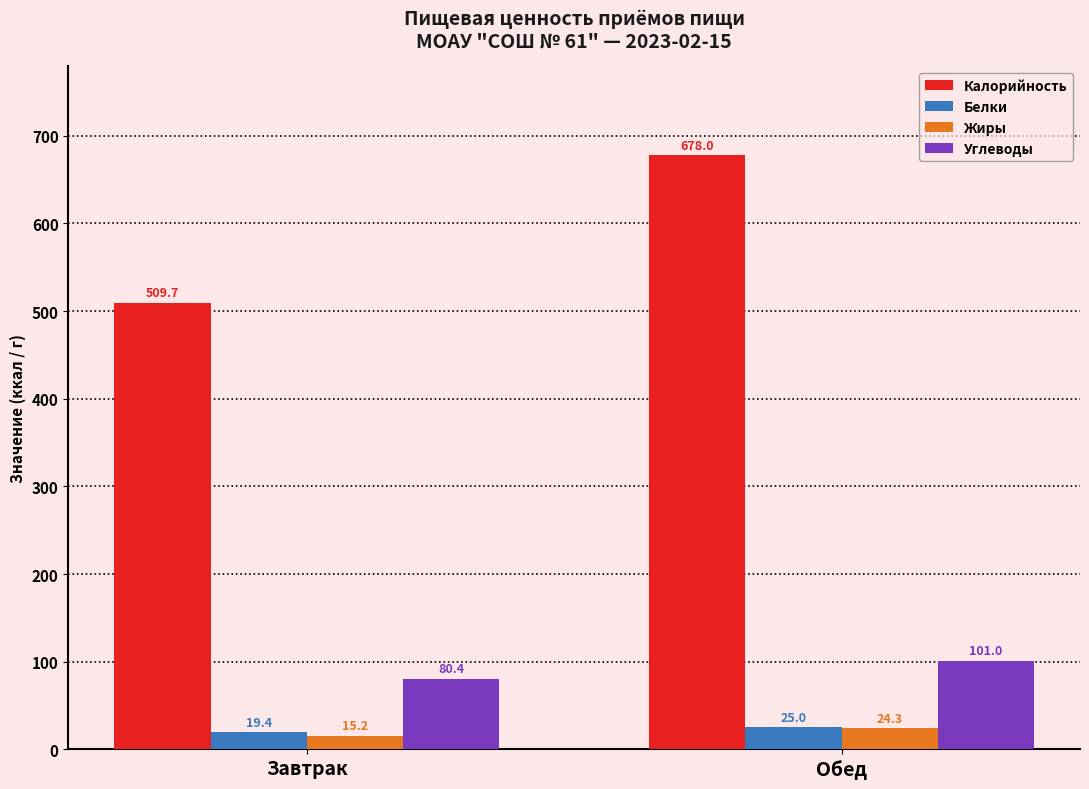

Rank the series by their maximum value, from lowest to highest.

Жиры, Белки, Углеводы, Калорийность